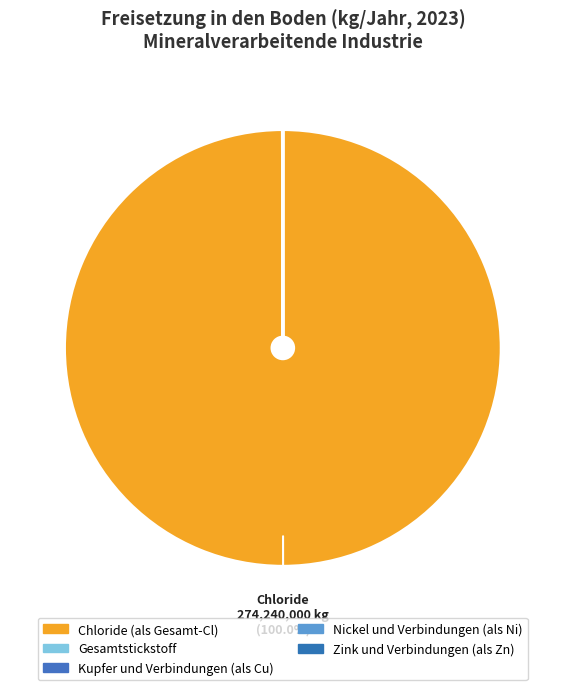

What is the majority slice?

Chloride (als Gesamt-Cl)